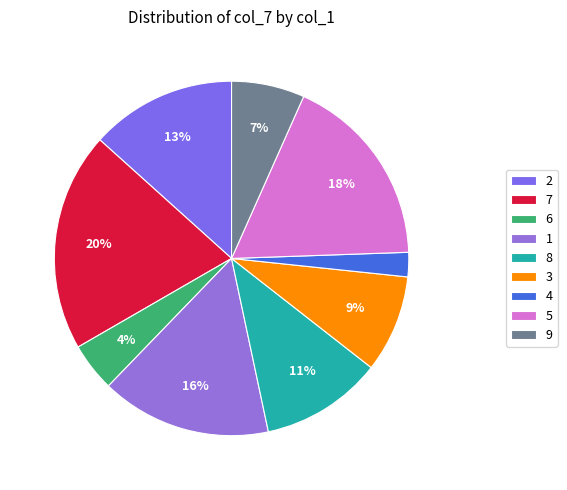

How many slices are in this pie chart?

9